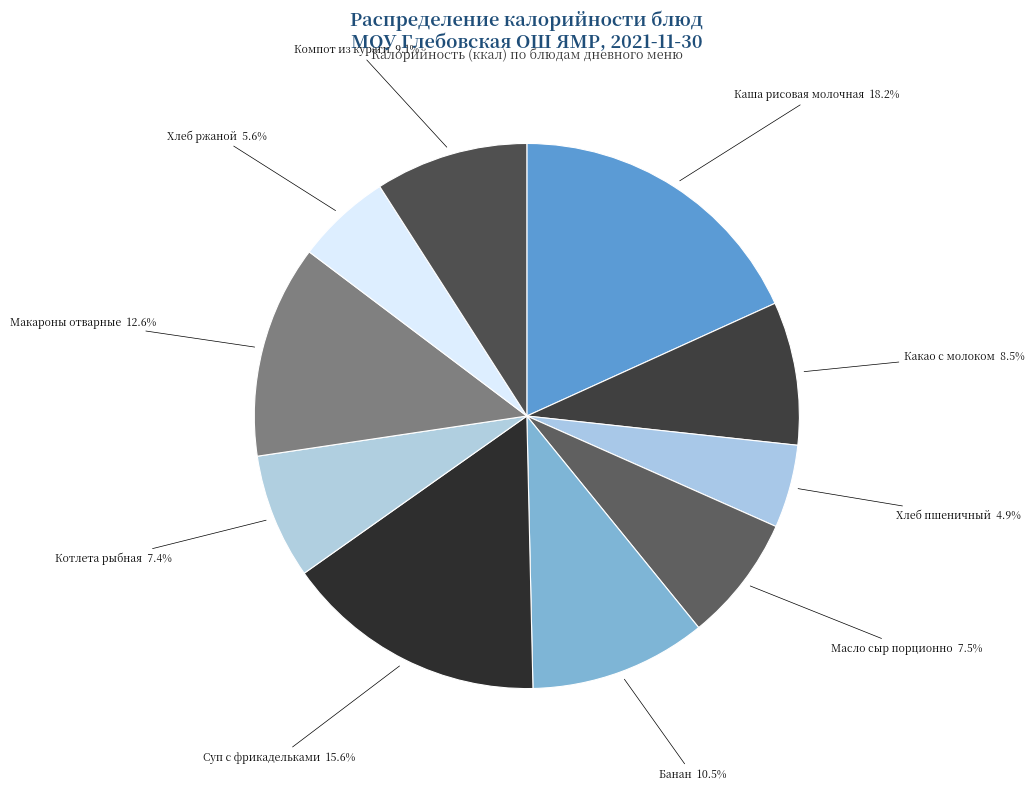

Which slice is the smallest?

Хлеб пшеничный